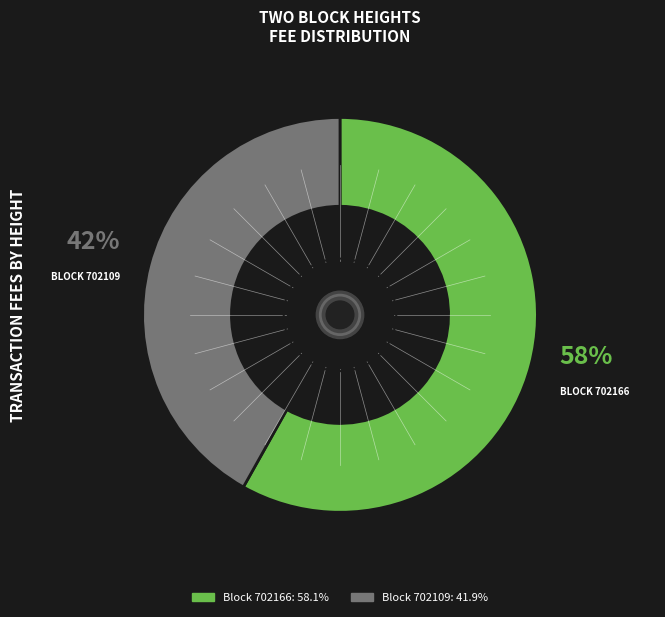

Does any single category account for the majority?

Yes